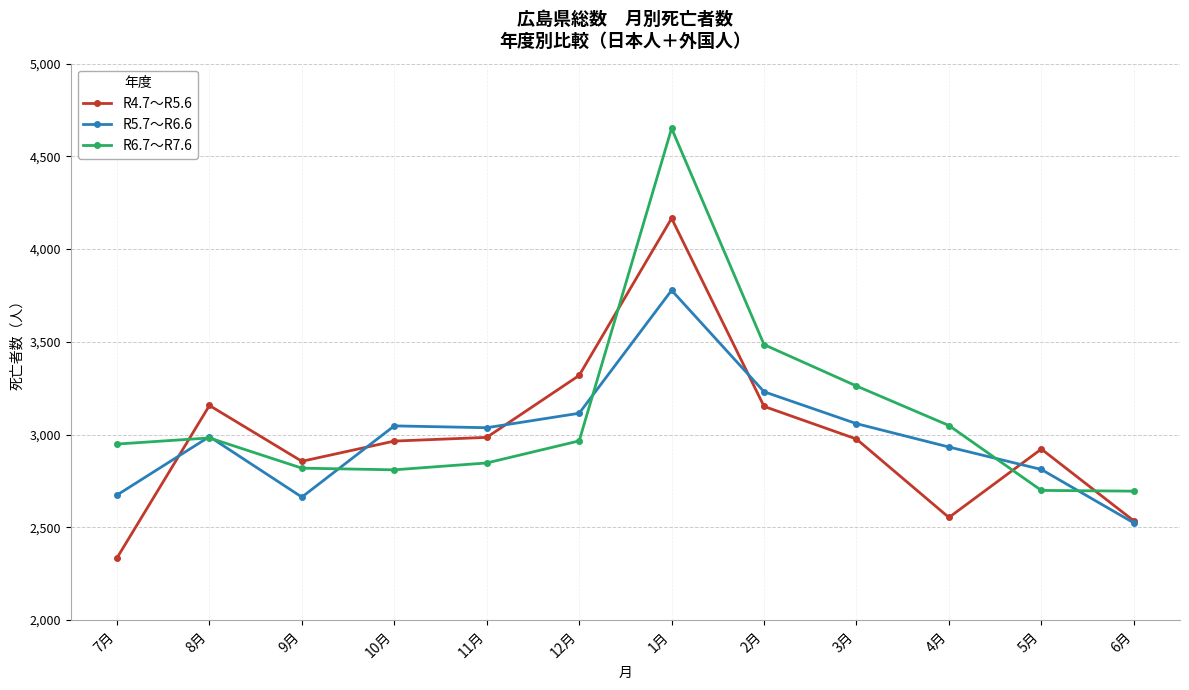

At which category does R4.7～R5.6 reach its first local peak?

8月